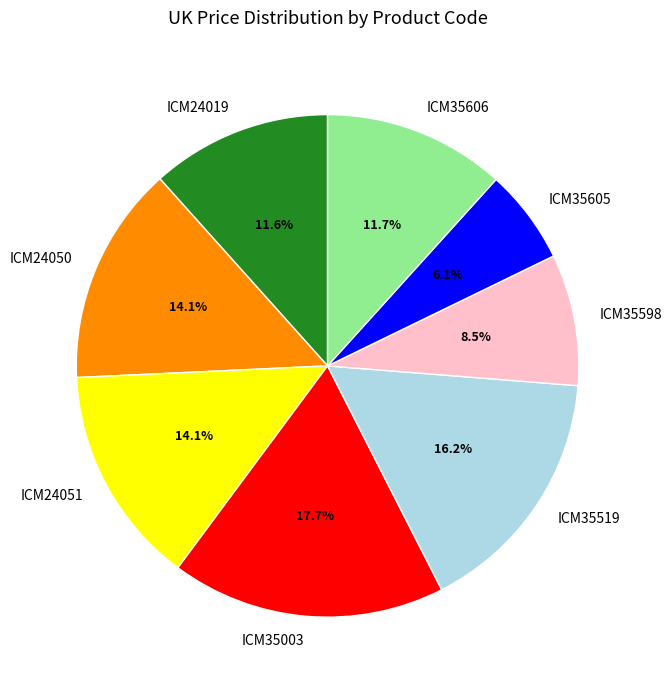

True or false: ICM24019 accounts for 19% of the total.

False